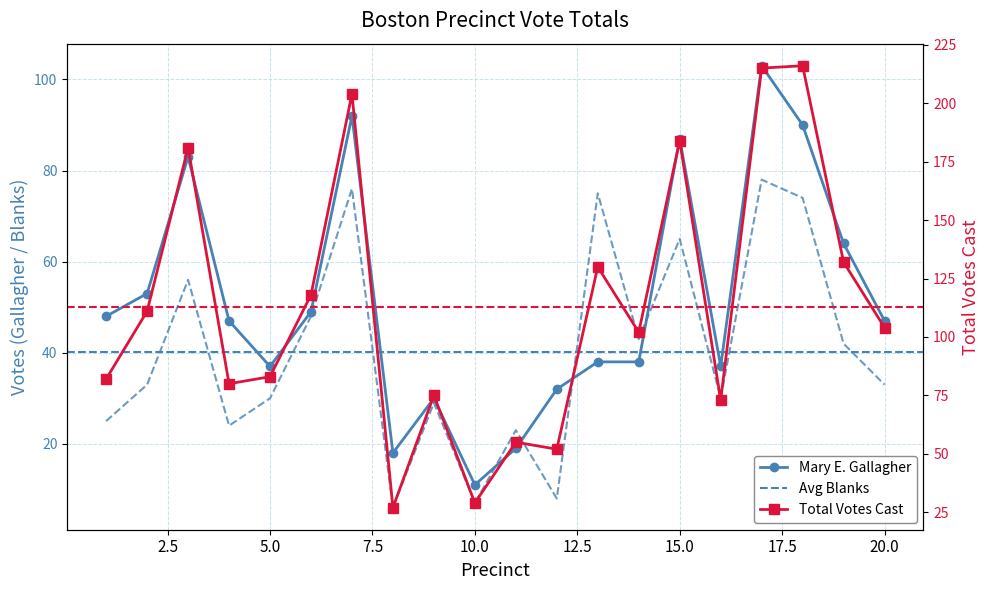

What is the value of the Mary E. Gallagher point at the 2nd from the left?

53